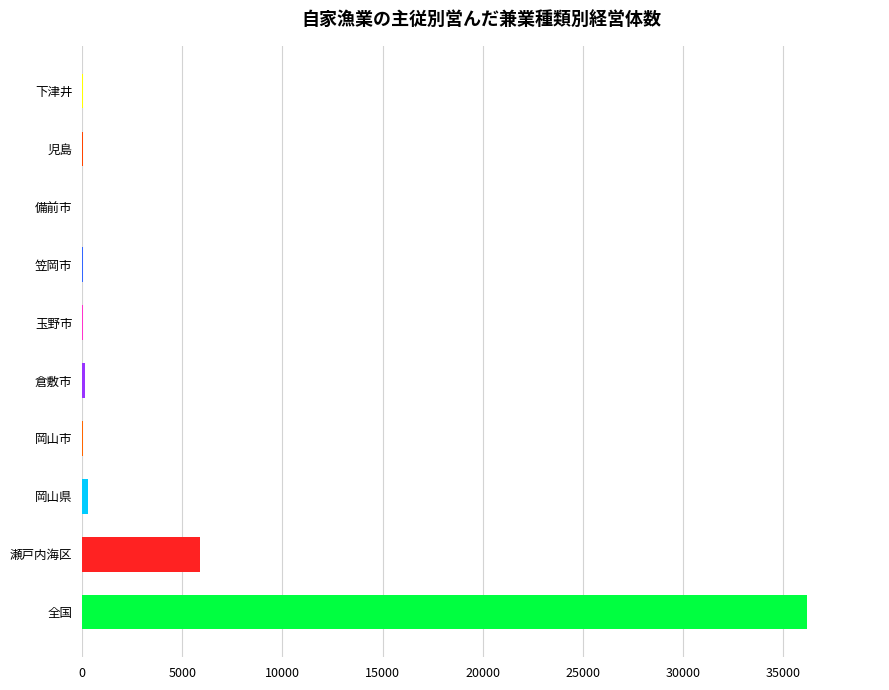

What is the sum of all values?

42680